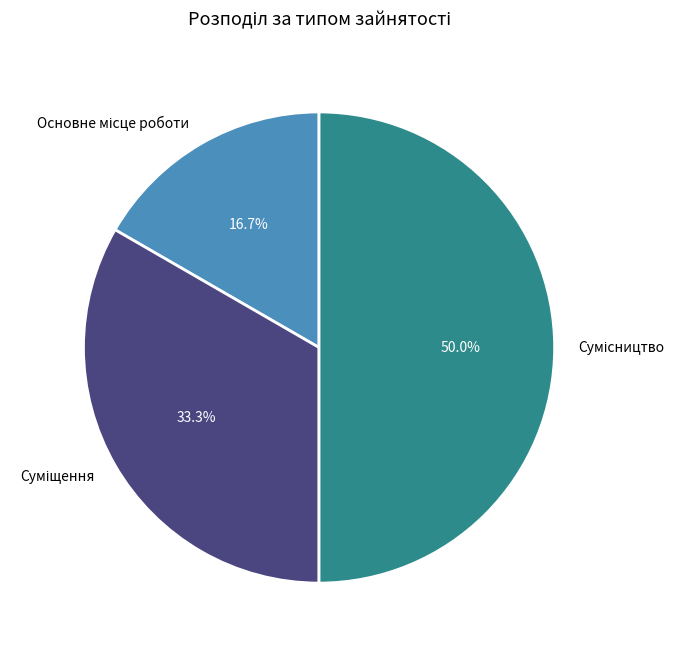

What is the smallest slice in the pie chart?

Основне місце роботи